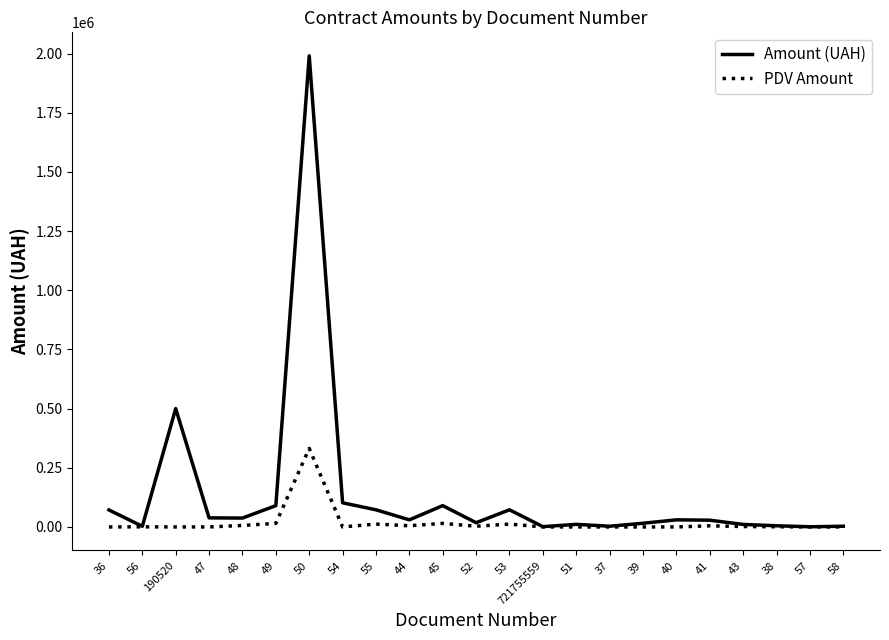

At which category is the sum across all series the highest?

50